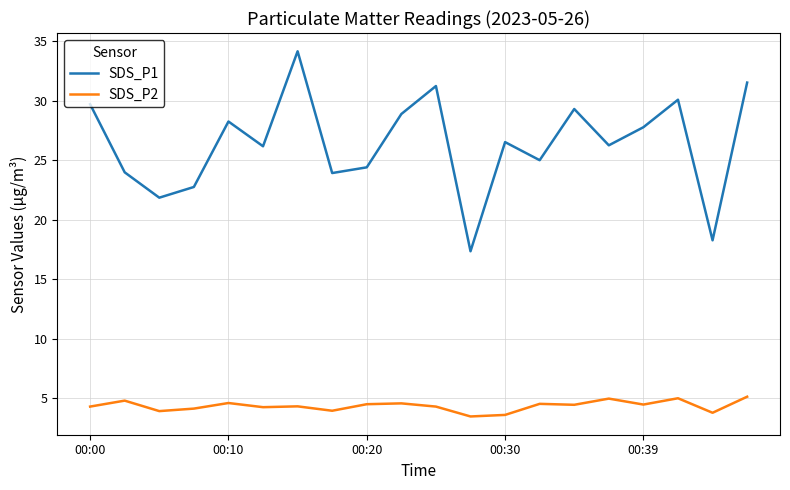

Rank the series by their maximum value, from highest to lowest.

SDS_P1, SDS_P2